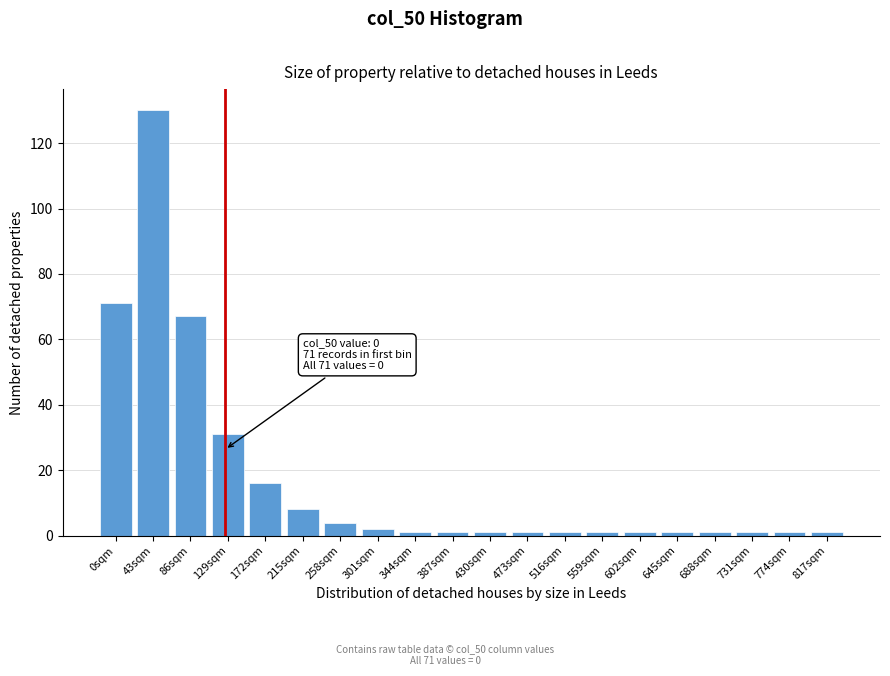

Reading left to right, list all the values displayed in this chart.

0sqm=71	43sqm=130	86sqm=67	129sqm=31	172sqm=16	215sqm=8	258sqm=4	301sqm=2	344sqm=1	387sqm=1	430sqm=1	473sqm=1	516sqm=1	559sqm=1	602sqm=1	645sqm=1	688sqm=1	731sqm=1	774sqm=1	817sqm=1